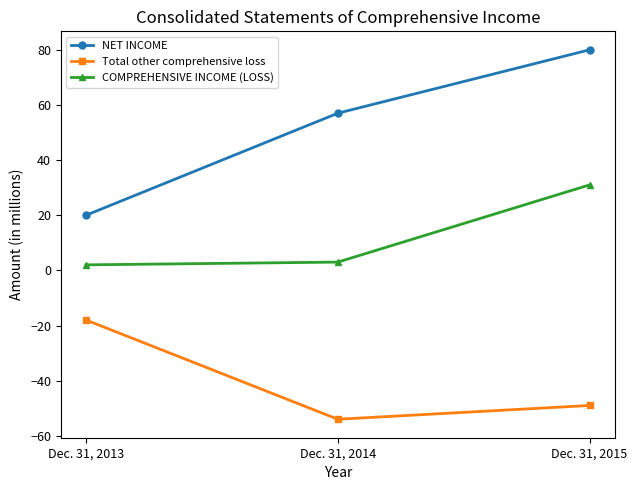

Rank the categories by COMPREHENSIVE INCOME (LOSS) value from lowest to highest.

Dec. 31, 2013, Dec. 31, 2014, Dec. 31, 2015